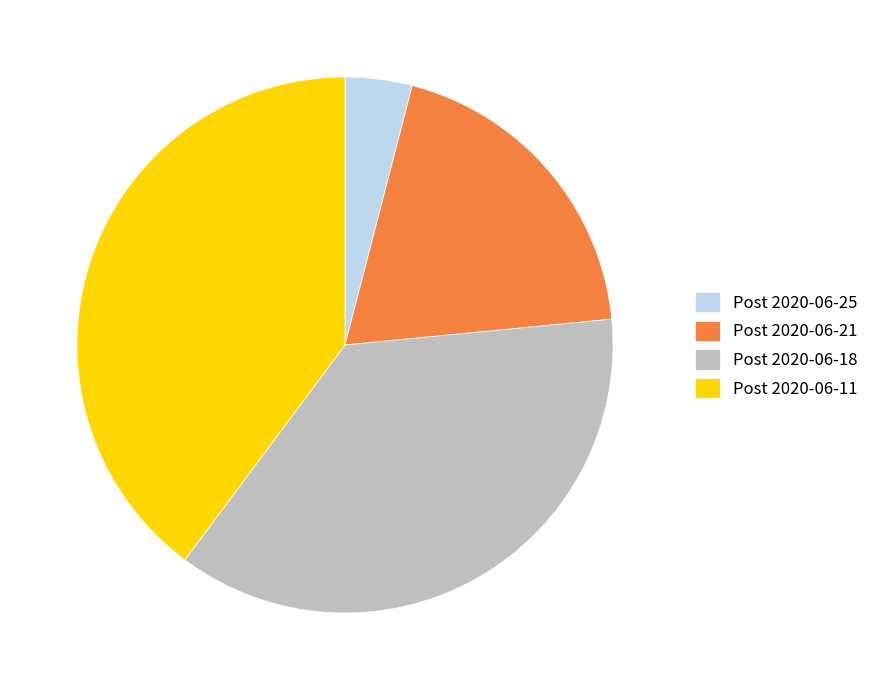

Which has a higher value, Post 2020-06-21 or Post 2020-06-11?

Post 2020-06-11